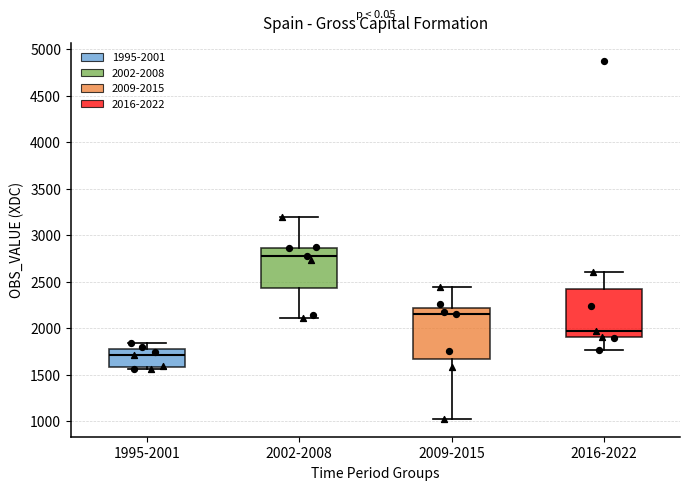

Reading left to right, read every box against the y-axis: the position of its median line, the range the box covers, and the ends of its whiskers. The values are not printed on the chart, so give them approximately, as read against the axis.

1995-2001: median 1700, box 1600 to 1750, whiskers 1550 to 1850
2002-2008: median 2800, box 2450 to 2850, whiskers 2100 to 3200
2009-2015: median 2150, box 1650 to 2200, whiskers 1000 to 2450
2016-2022: median 1950, box 1900 to 2400, whiskers 1750 to 2600